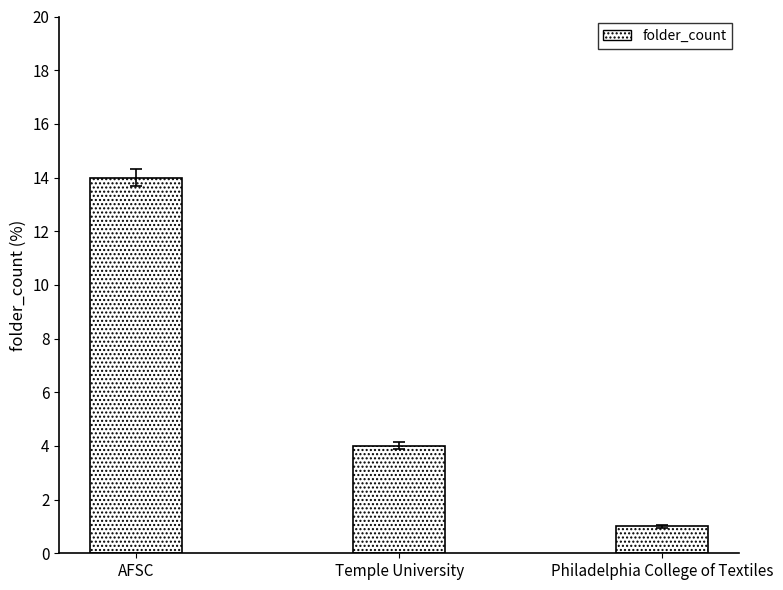

What is the change in value from AFSC to Philadelphia College of Textiles?

-13